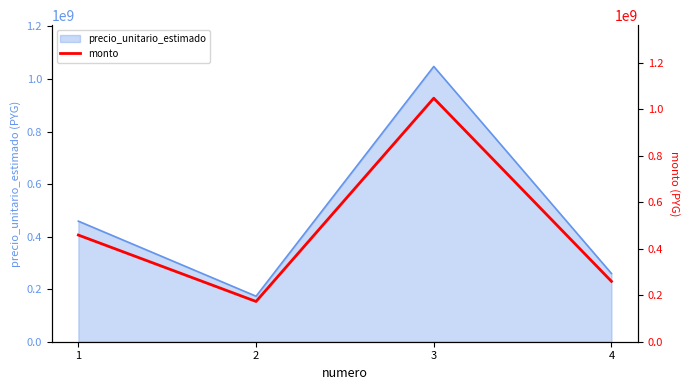

Where is the first local maximum for precio_unitario_estimado?

3